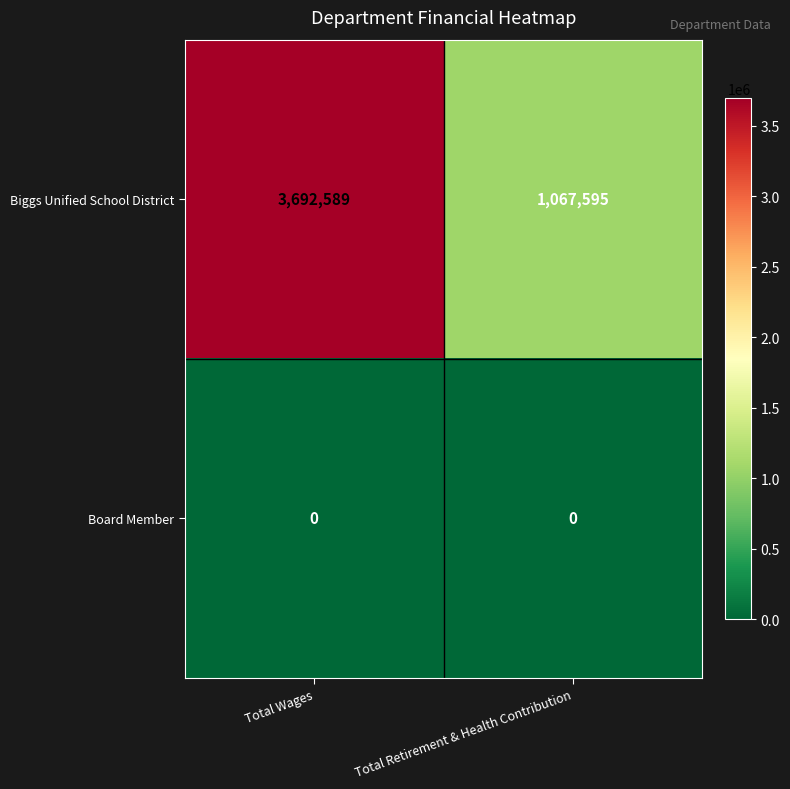

True or false: Biggs Unified School District has a value of 1300264 at Total Wages.

False